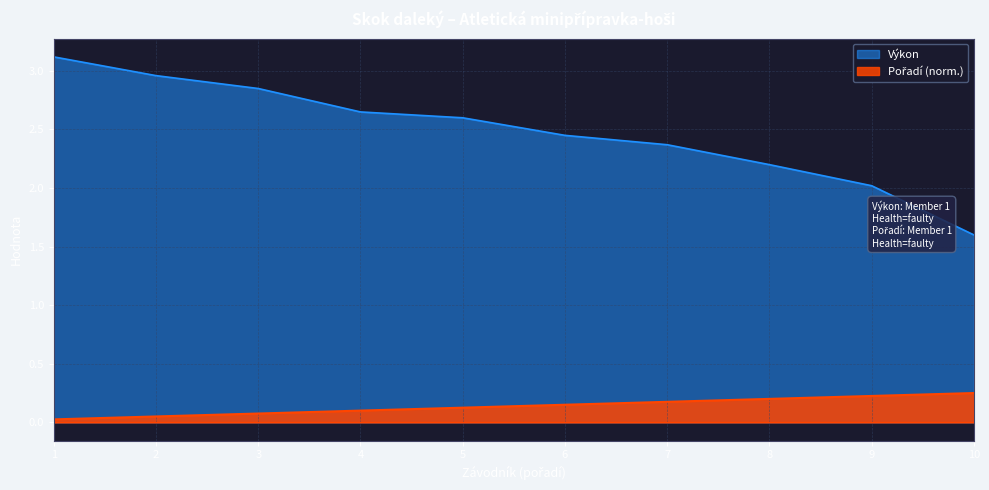

Which series has the largest total across all categories?

Výkon